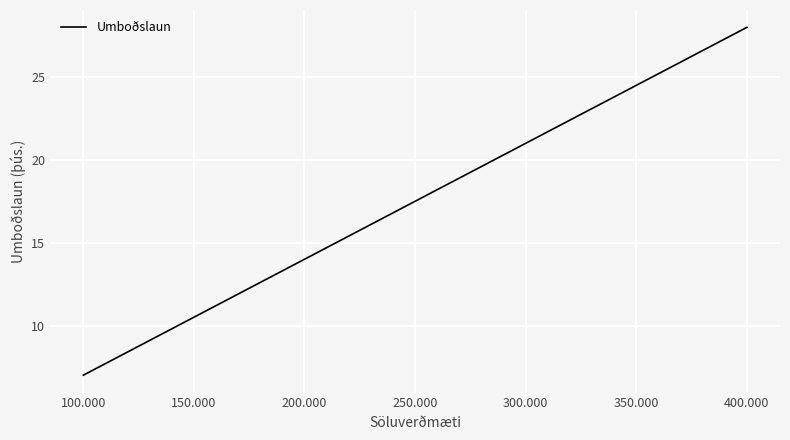

Is this an area chart (filled region under the line)?

No